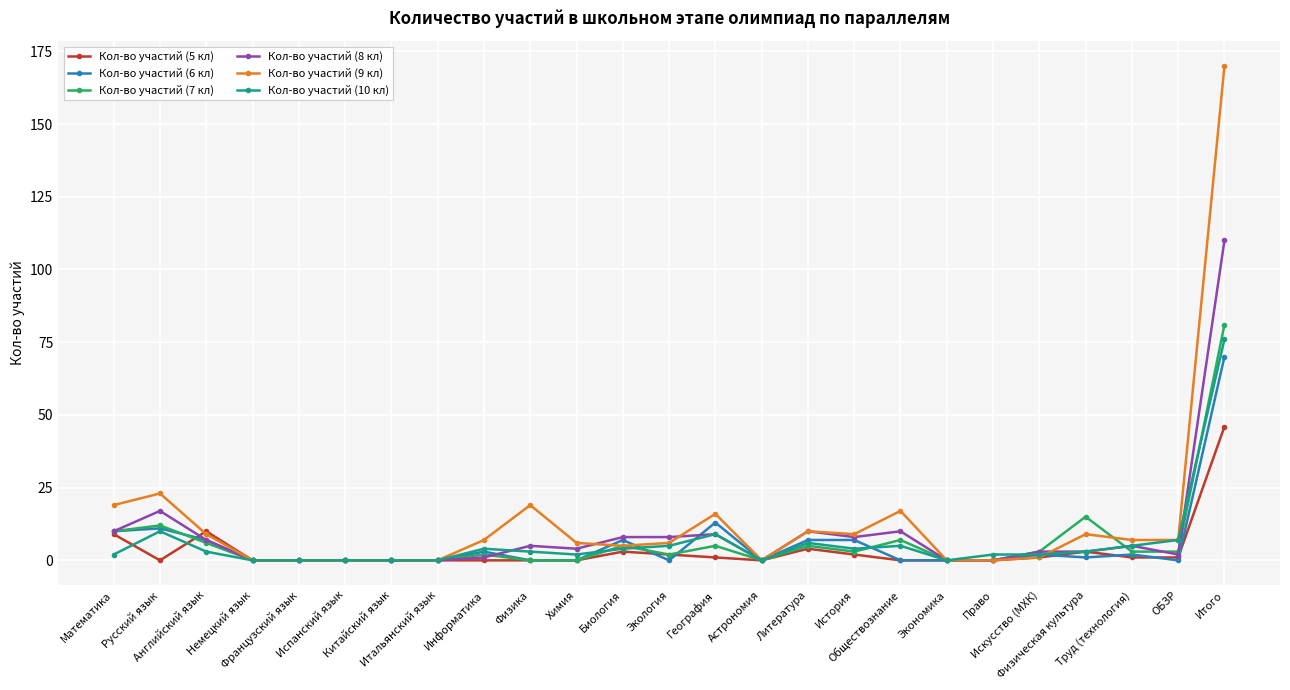

True or false: Кол-во участий (9 кл) has a value of 9 at История.

True